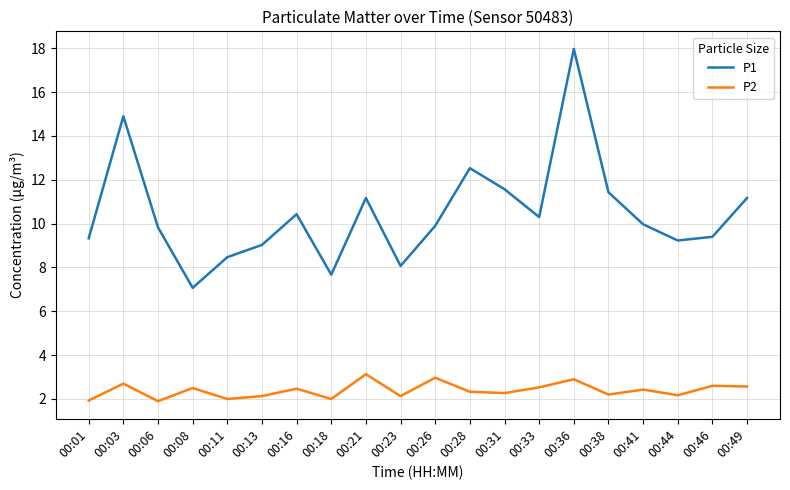

Is it true that P2 equals 2.1 at 00:13?

True